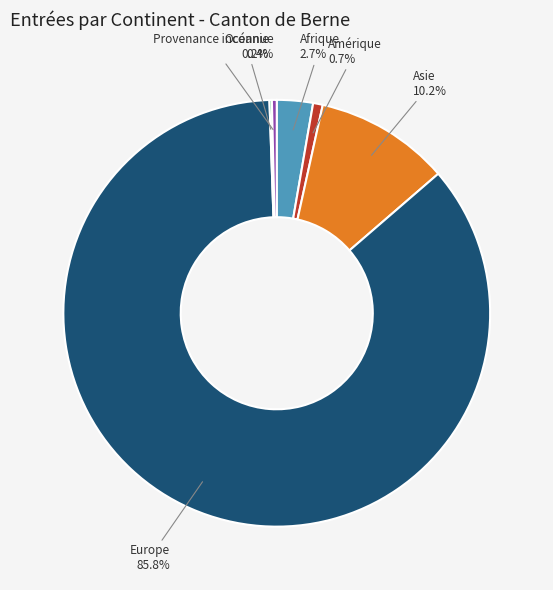

Which category has the biggest portion of the pie?

Europe